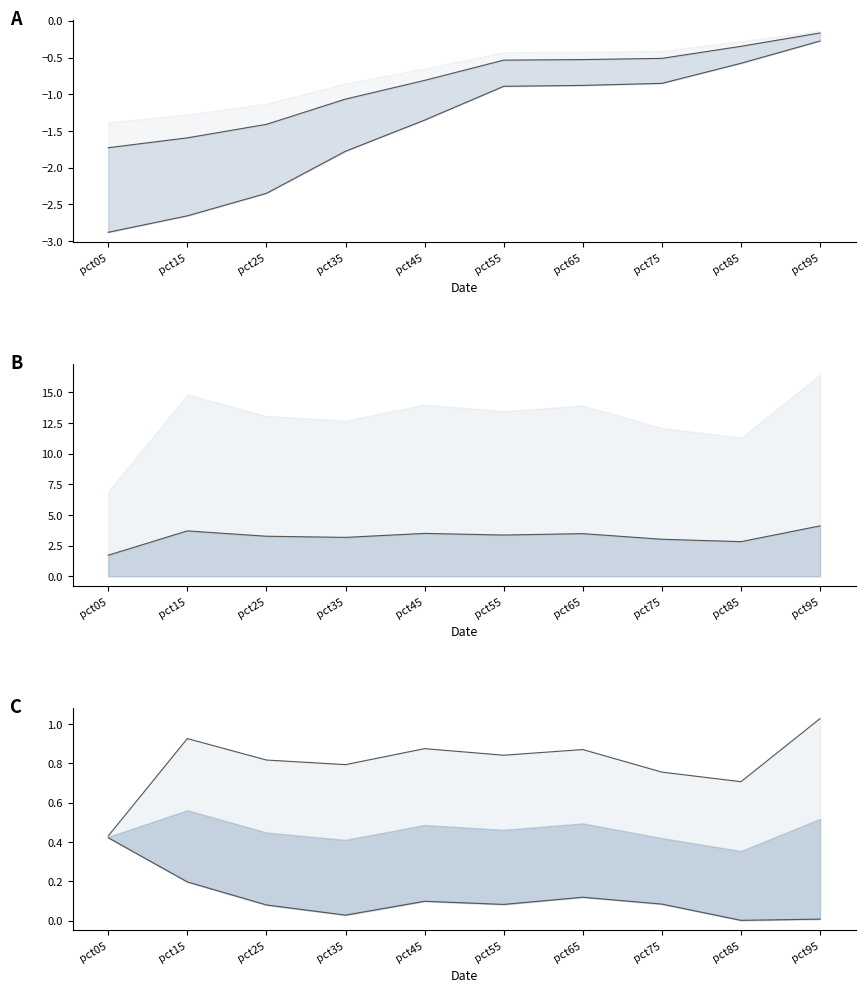

At which category does the chart reach its peak across all series?

pct95